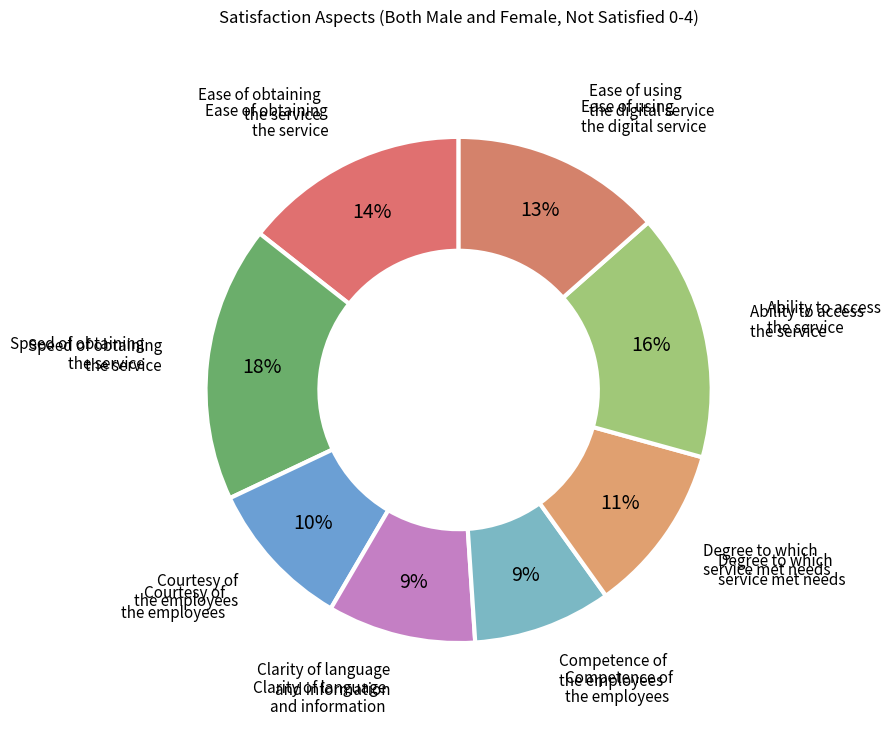

Count the number of slices in the pie.

8